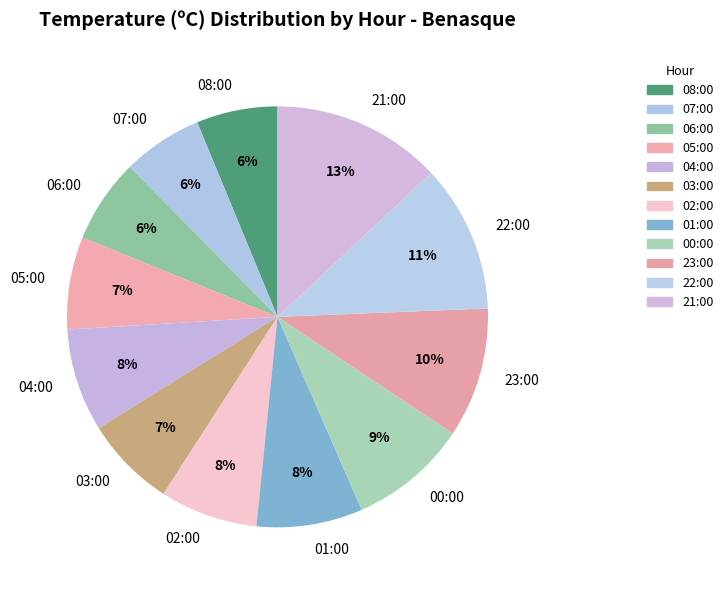

Which slice is the largest?

21:00